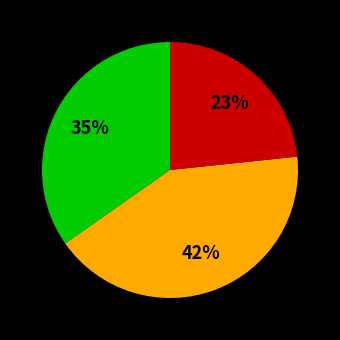

To the nearest percent, what is the difference between the largest and smallest slice percentages?

19%